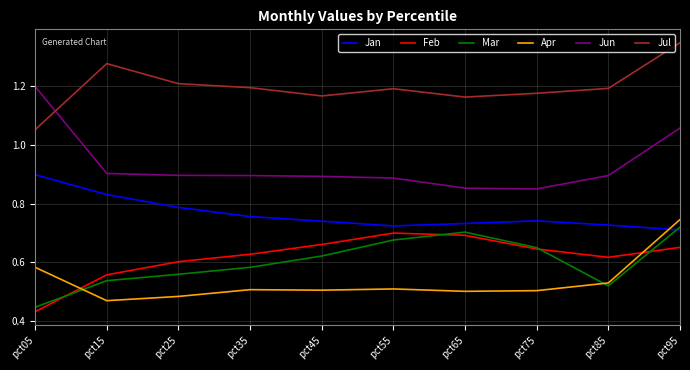

True or false: Apr and Jun cross at least once.

False